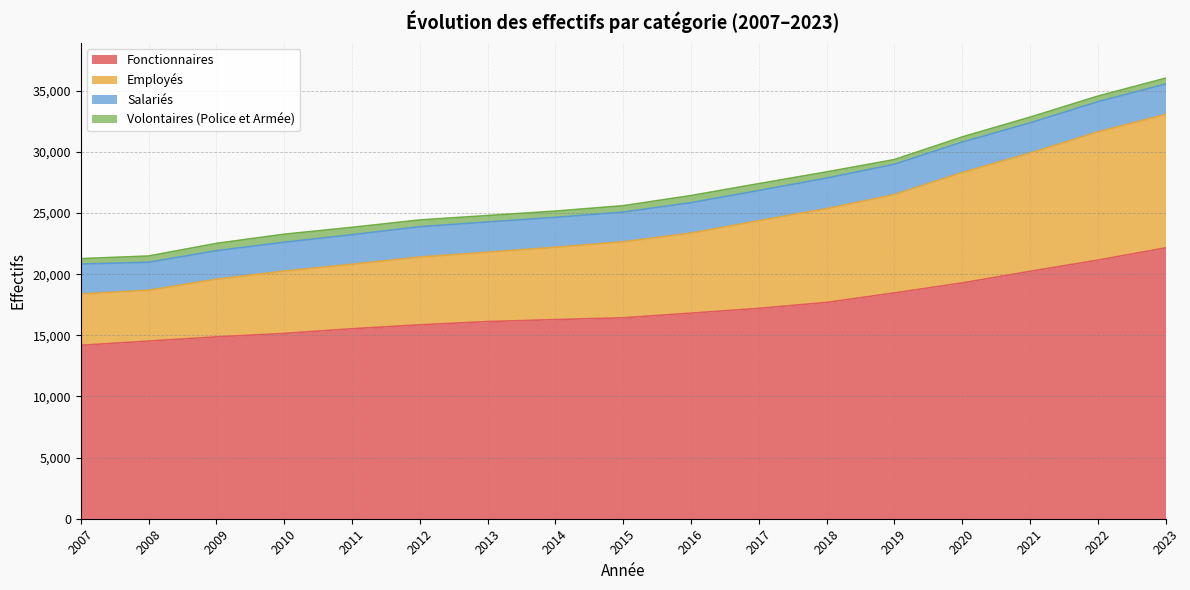

The value of Fonctionnaires at 2022 is 21153. True or false?

True